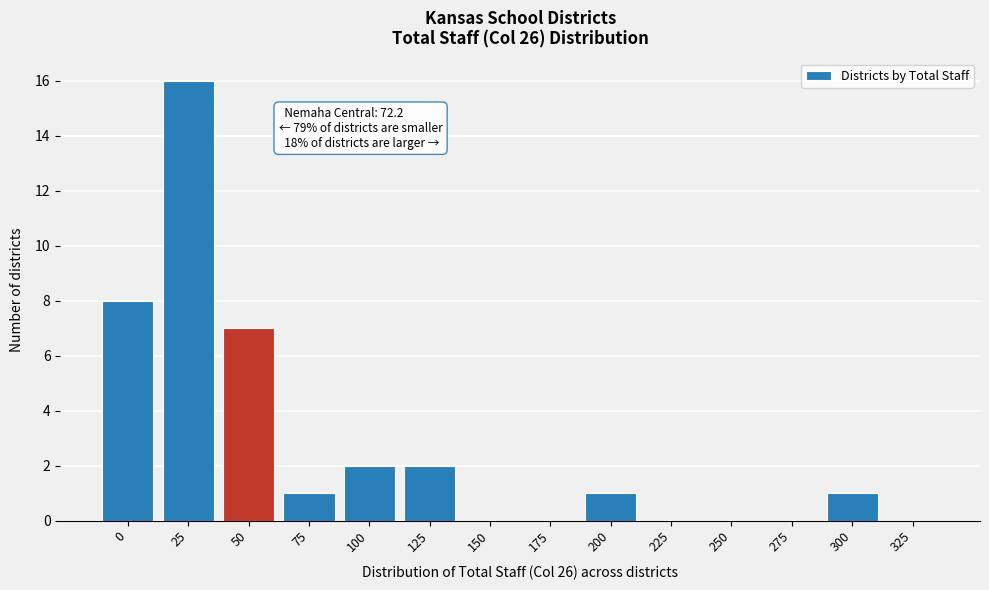

Reading right to left, list all the values displayed in this chart.

325=0	300=1	275=0	250=0	225=0	200=1	175=0	150=0	125=2	100=2	75=1	50=7	25=16	0=8